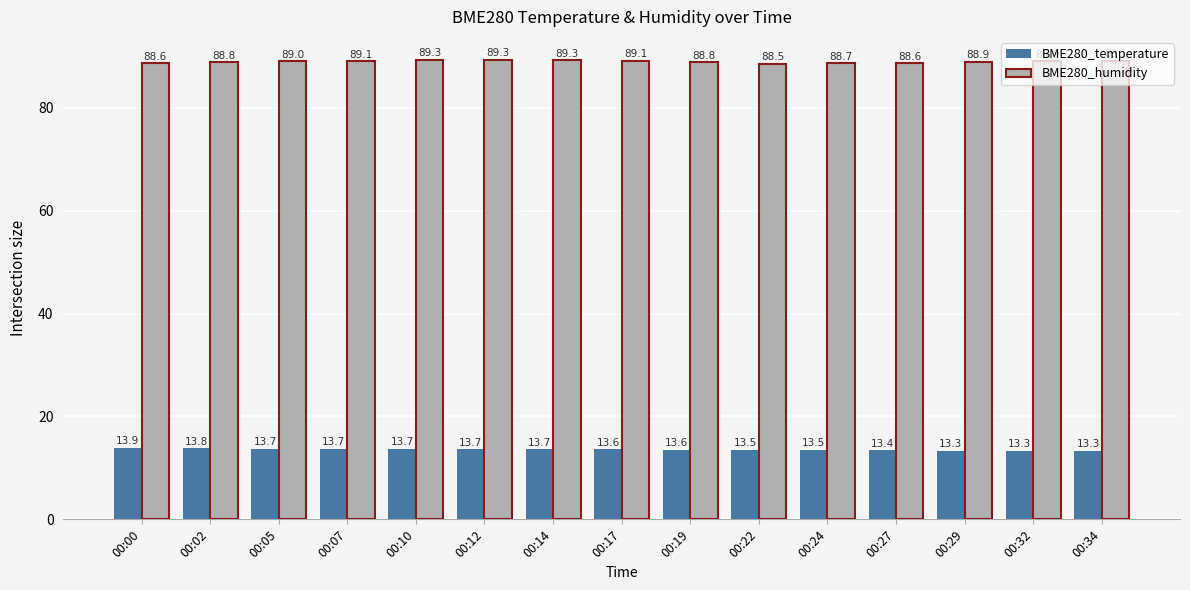

Is it true that BME280_temperature equals 5.2 at 00:34?

False